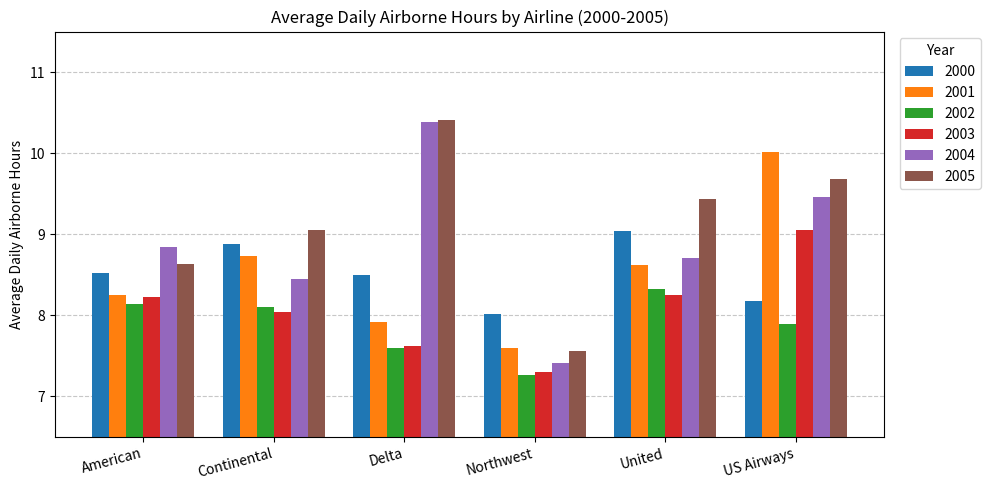

What is the average value of the 2002 series?

7.9